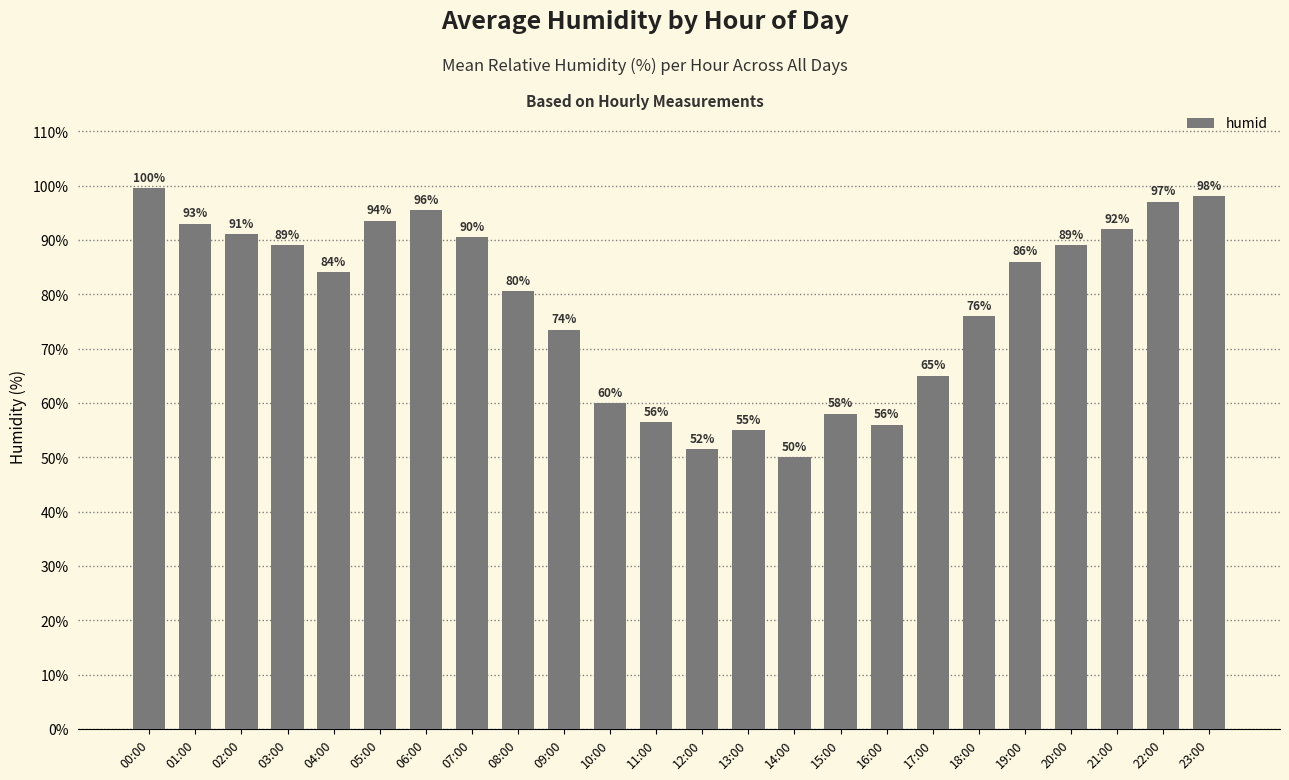

Where is the data nearest to the value 74?

09:00